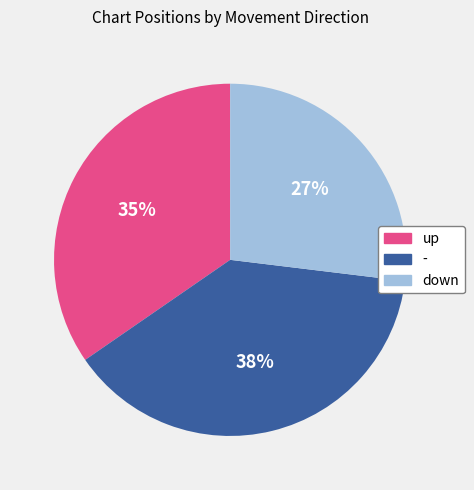

Which category has the smallest portion of the pie?

down